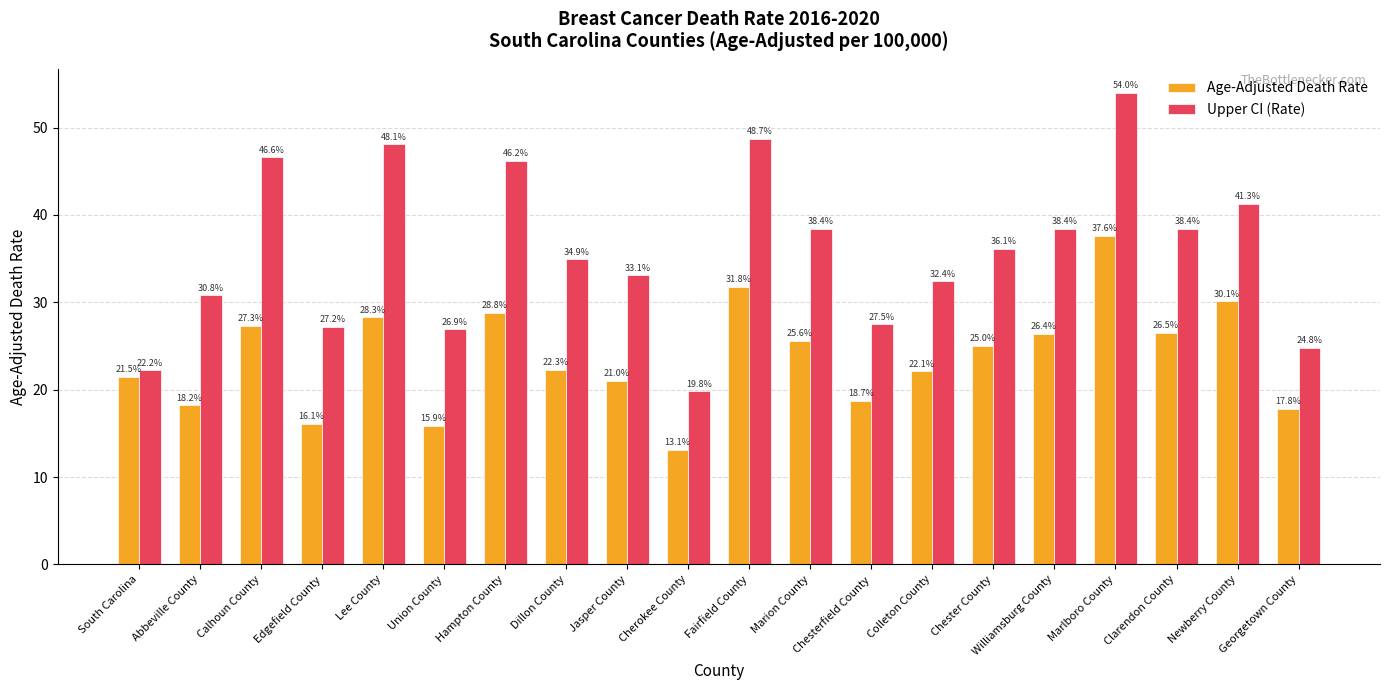

At which label is Age-Adjusted Death Rate closest to 25?

Chester County